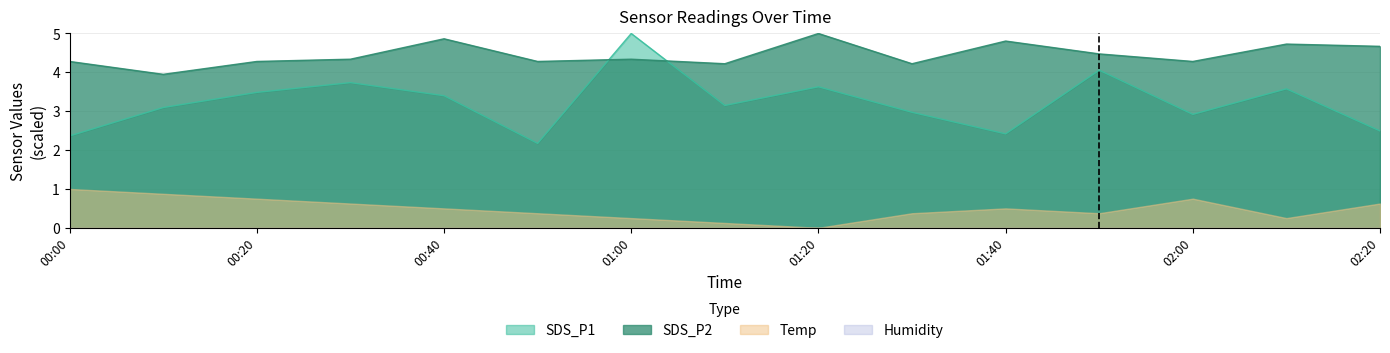

What is the maximum value shown in the chart?

5.0